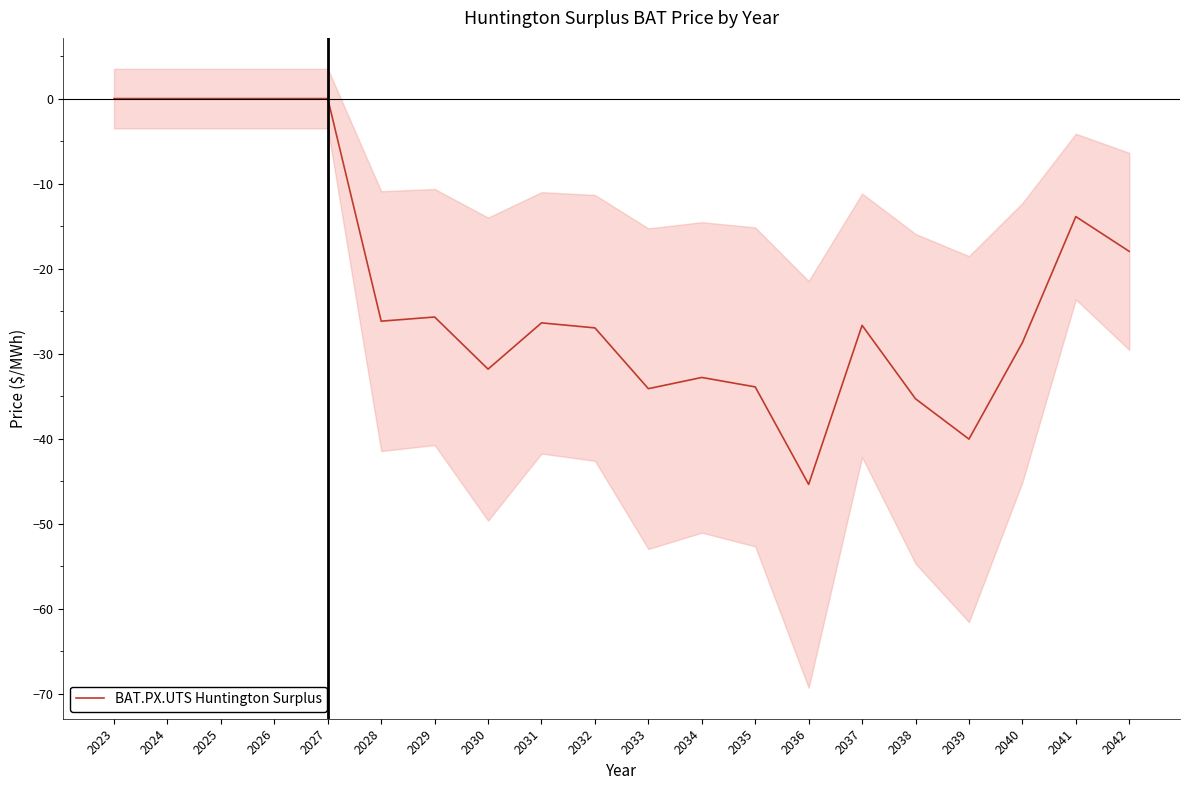

At which category does the chart reach its peak across all series?

2023